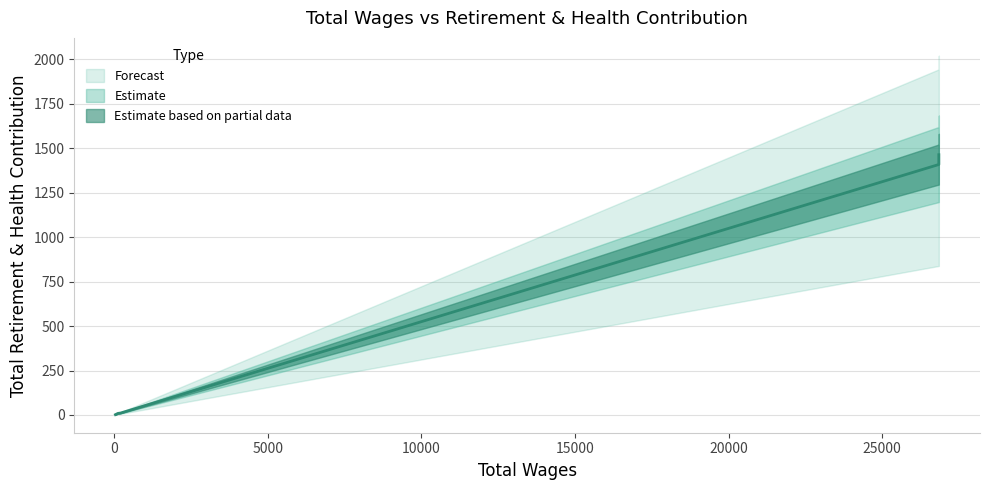

How many data points does each series have?

5